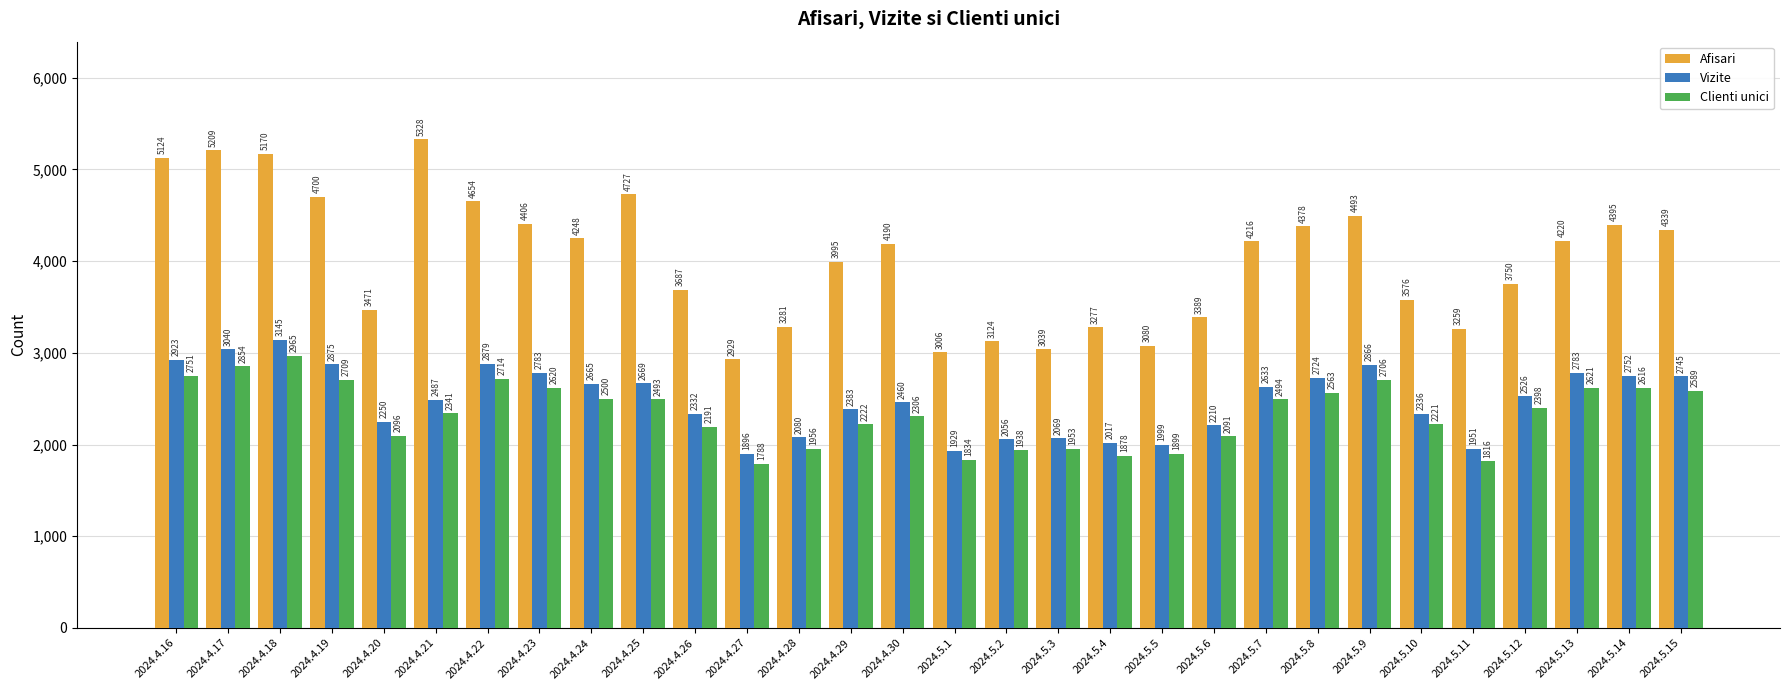

The value of Clienti unici at 2024.5.5 is 1308. True or false?

False